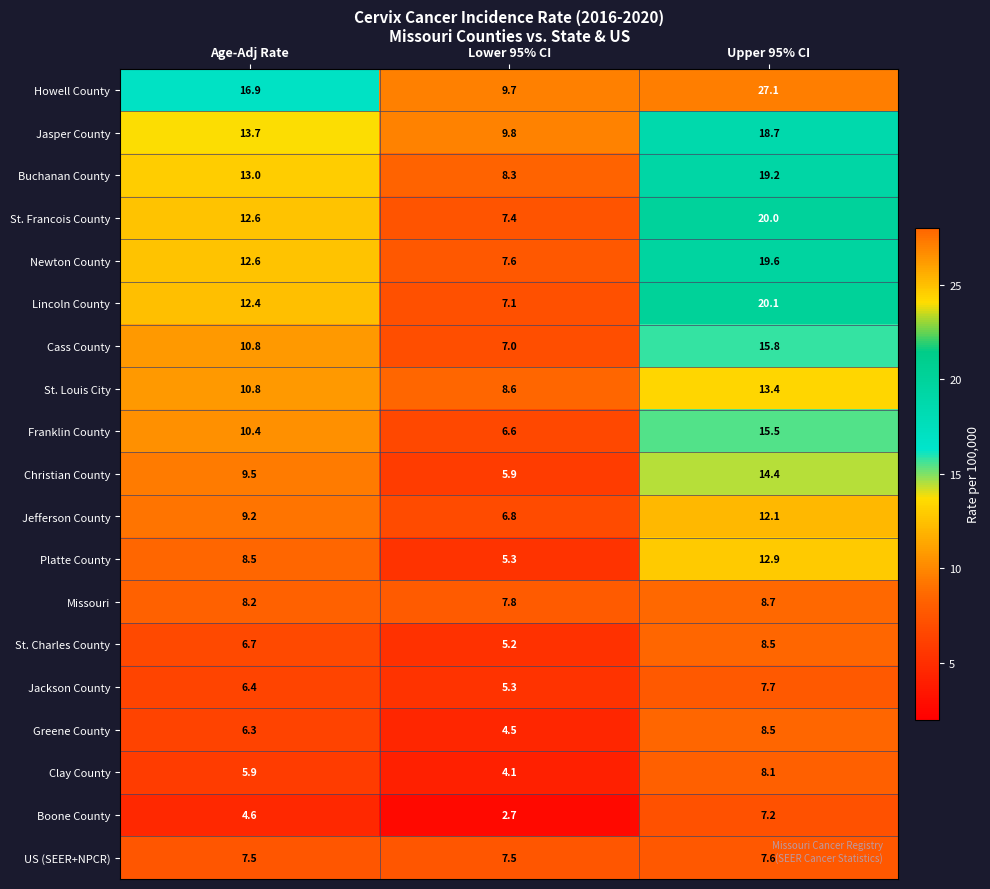

List the labels in order of Howell County value, smallest first.

Lower 95% CI, Age-Adj Rate, Upper 95% CI